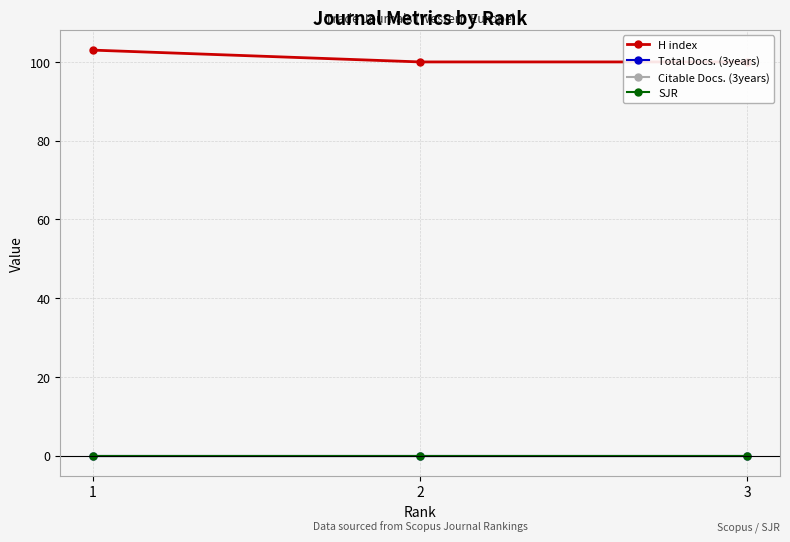

What is the difference between the highest and lowest values at 3?

100